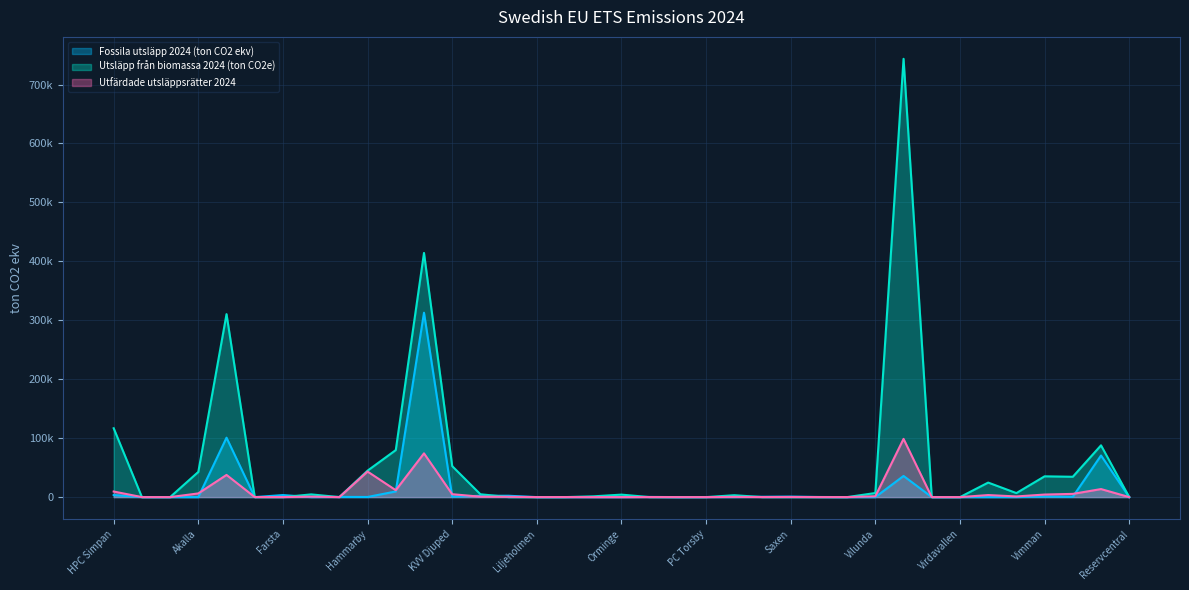

What is the sum of the Fossila utsläpp 2024 (ton CO2 ekv) values at PC Stenvreten and Rådmannen?

1